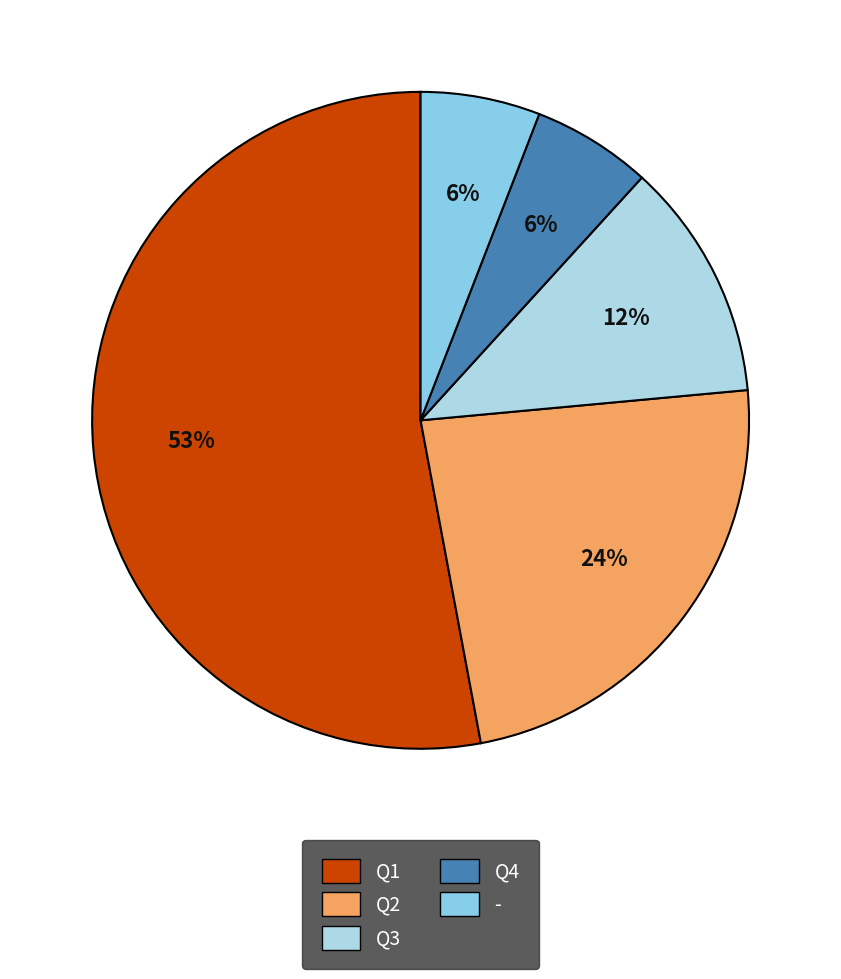

To the nearest percent, what percentage of the pie is Q2?

24%